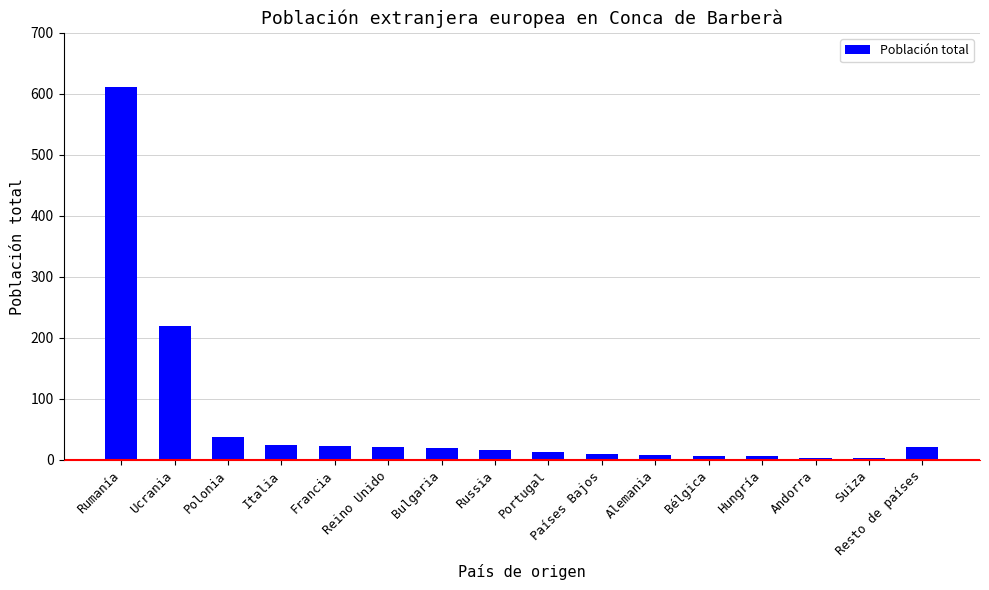

What is the difference between the second highest and minimum values?

216